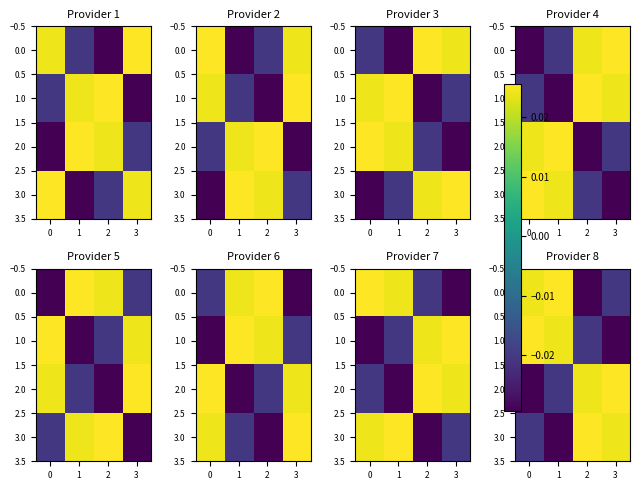

How many data points in 1.0 are less than 0?

2